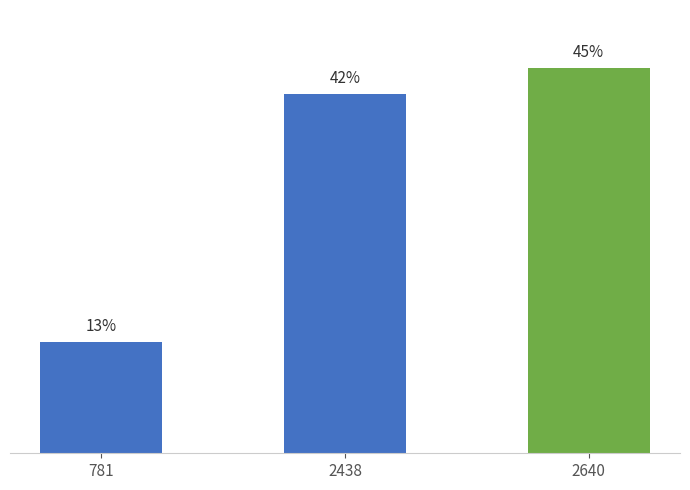

Rank the categories by value from lowest to highest.

781, 2438, 2640